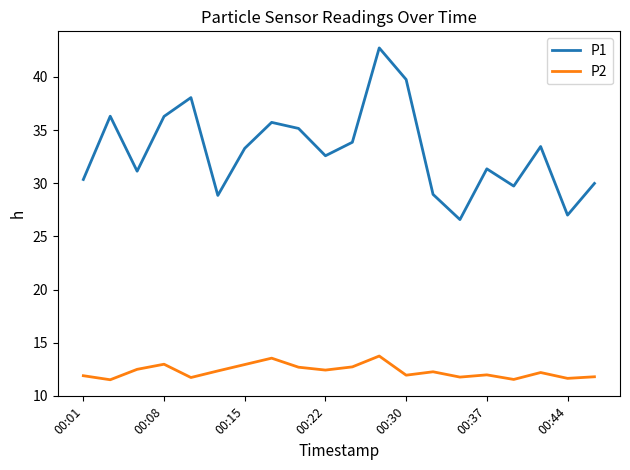

List the series in order of their overall mean, highest first.

P1, P2